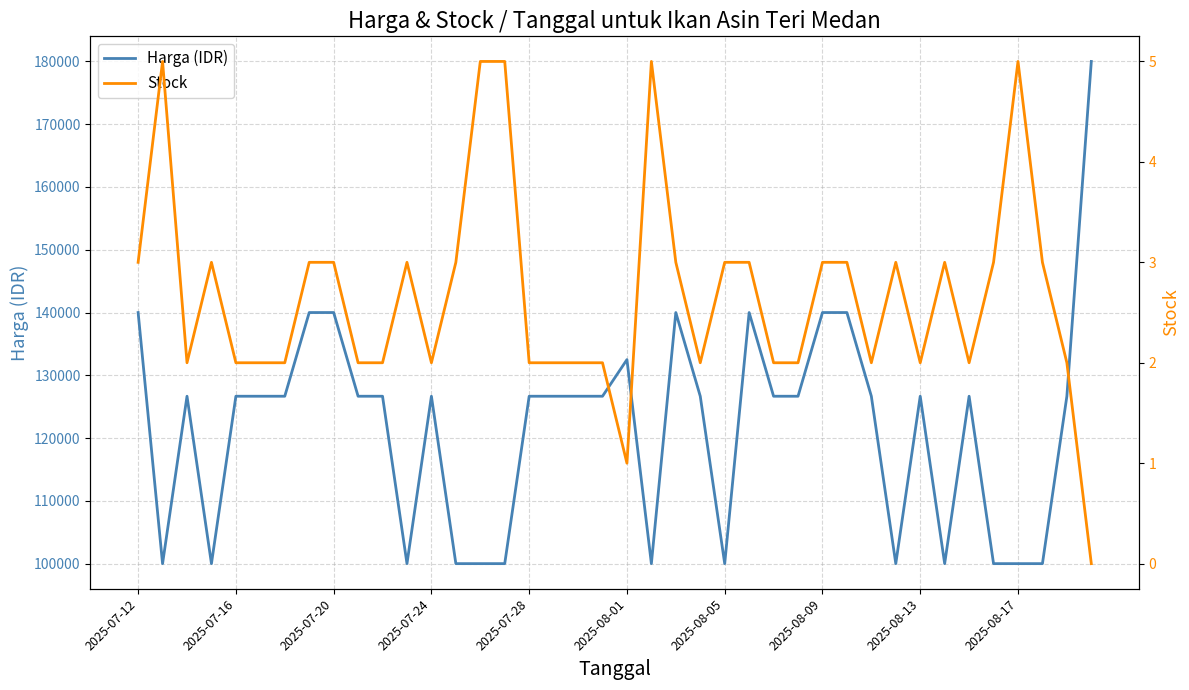

Which category has the lowest value in the Stock series?

39